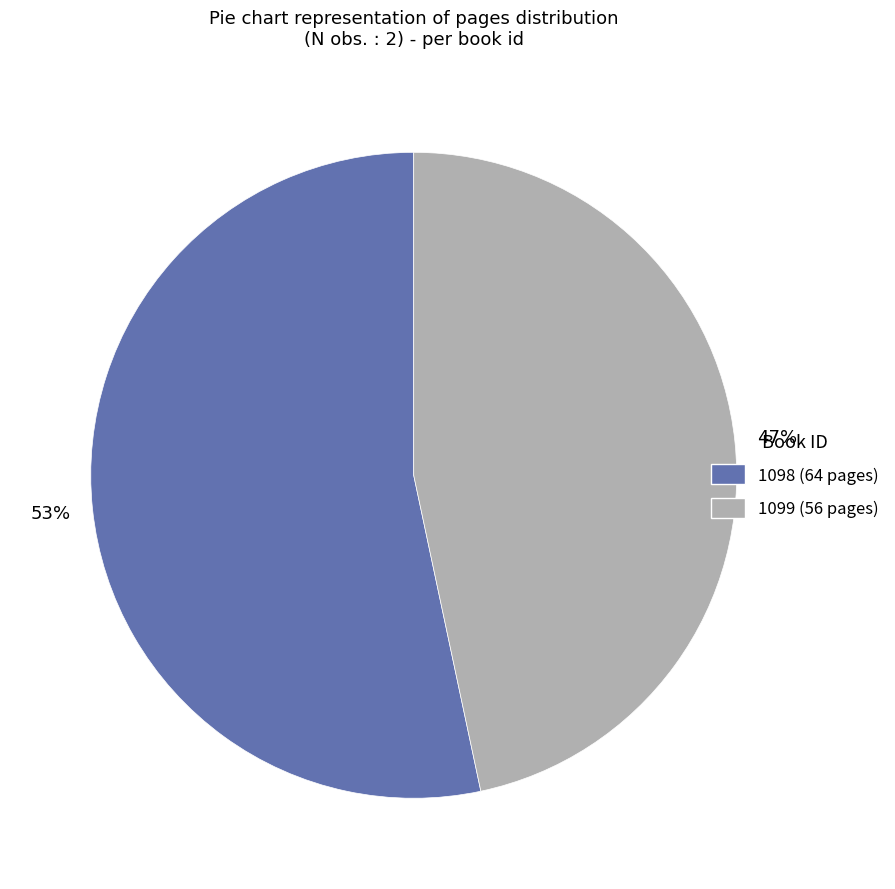

Does 1098 account for over 50% of the chart?

Yes